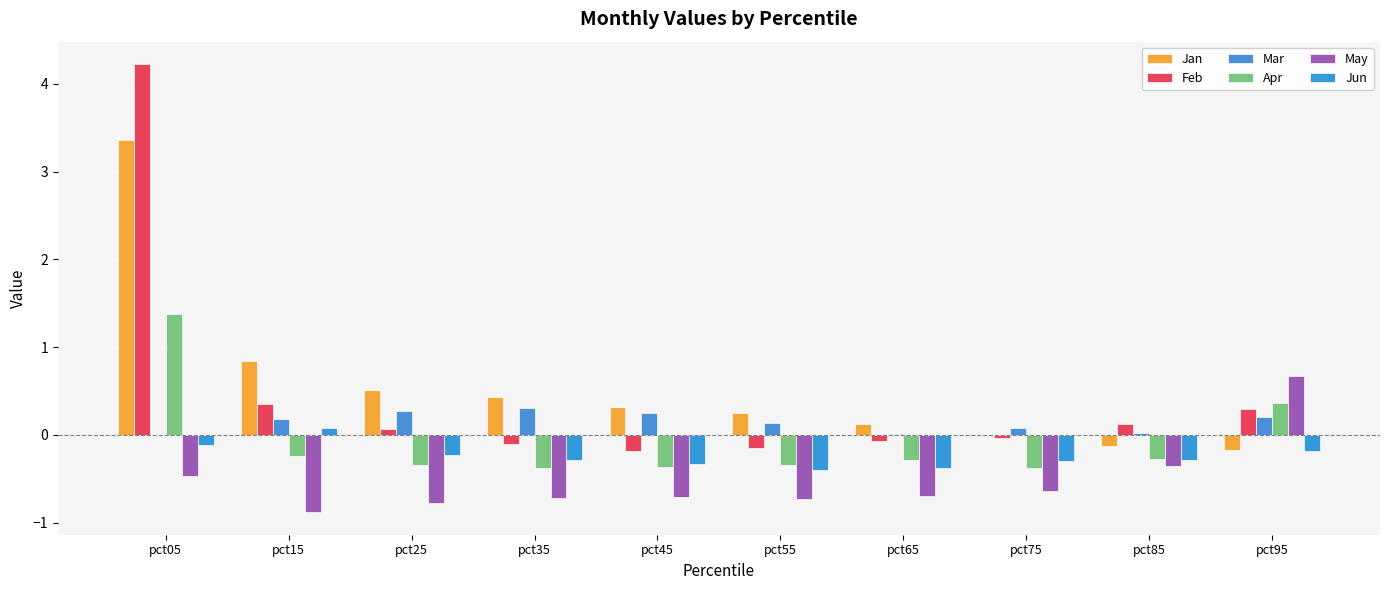

What is the sum of the Jan values at pct25 and pct15?

1.4